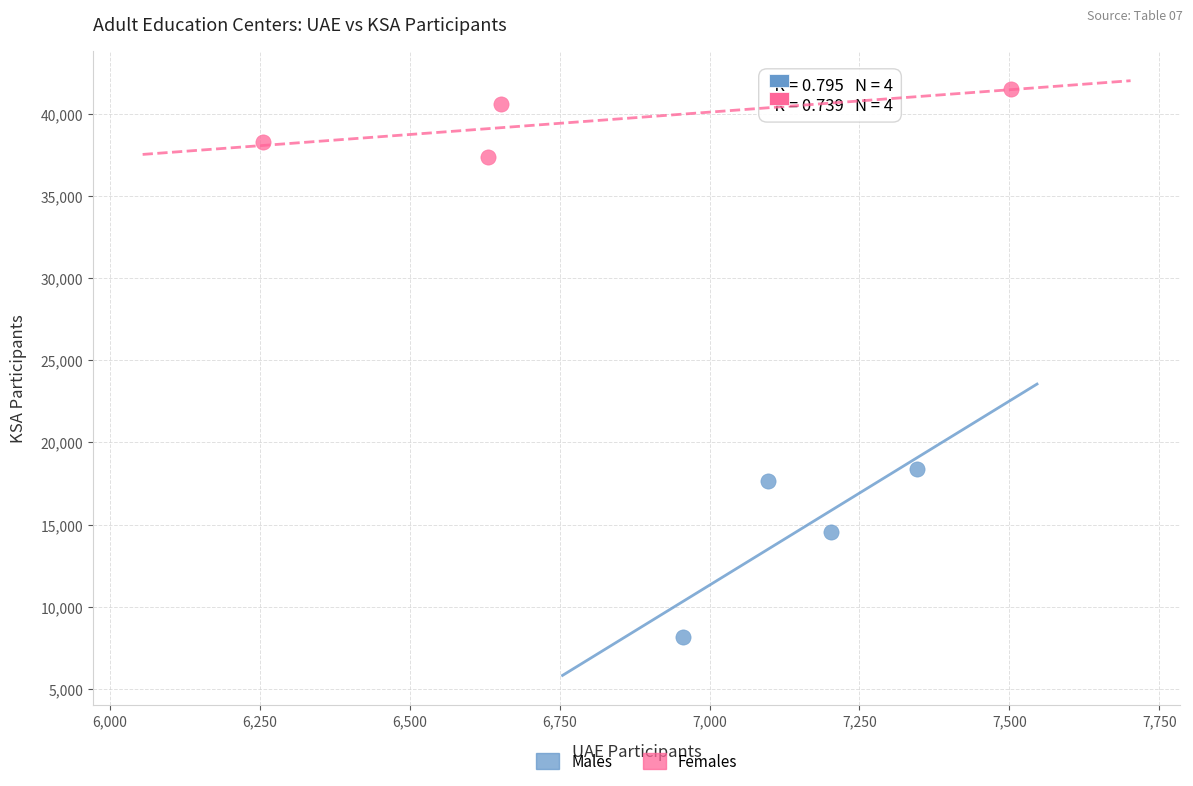

Which series has the widest spread of Y values?

Males